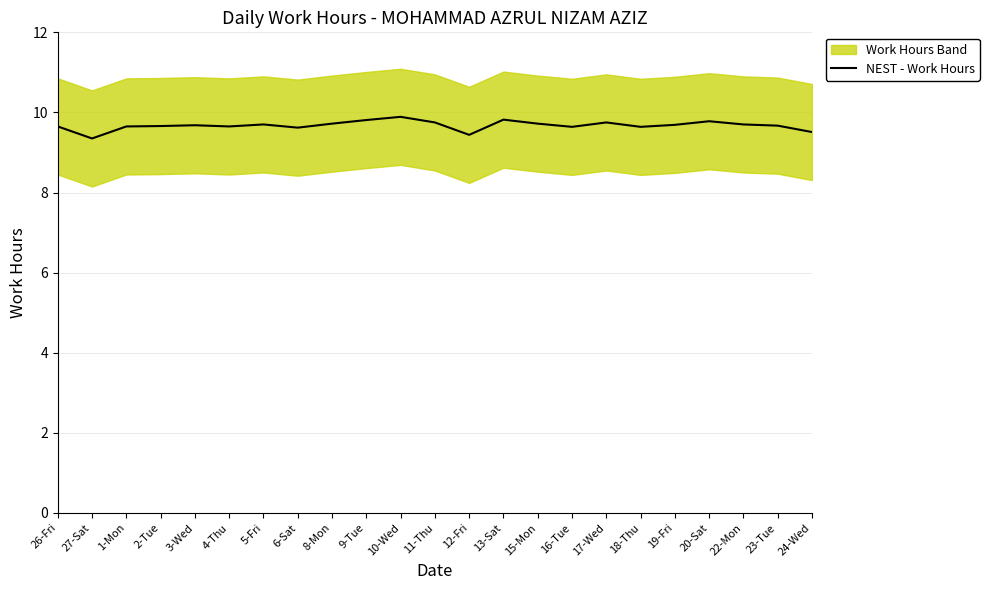

True or false: the data shows 9.7 at 15-Mon.

True